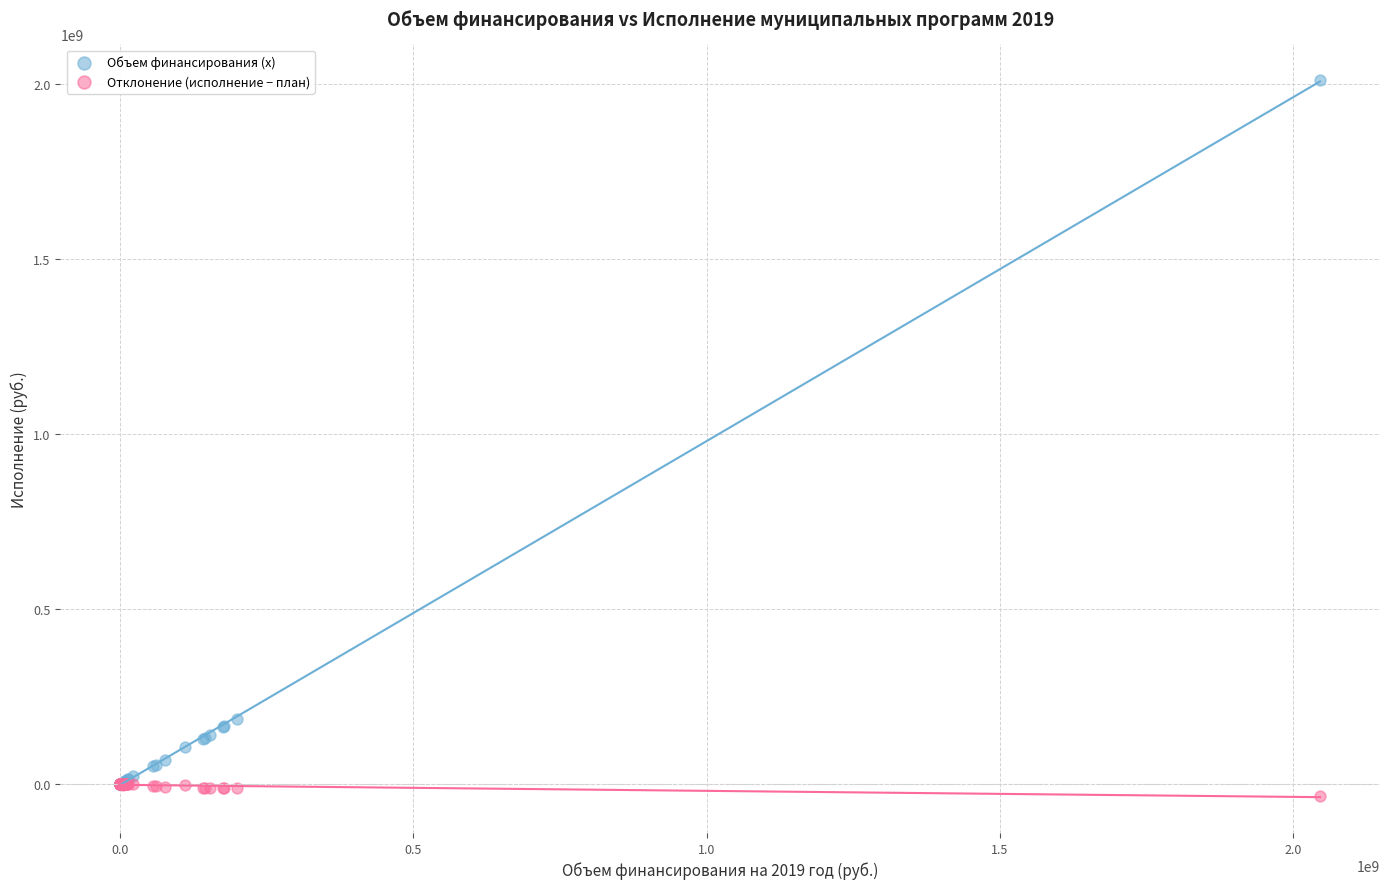

Which series has the widest spread of Y values?

Объем финансирования (x)